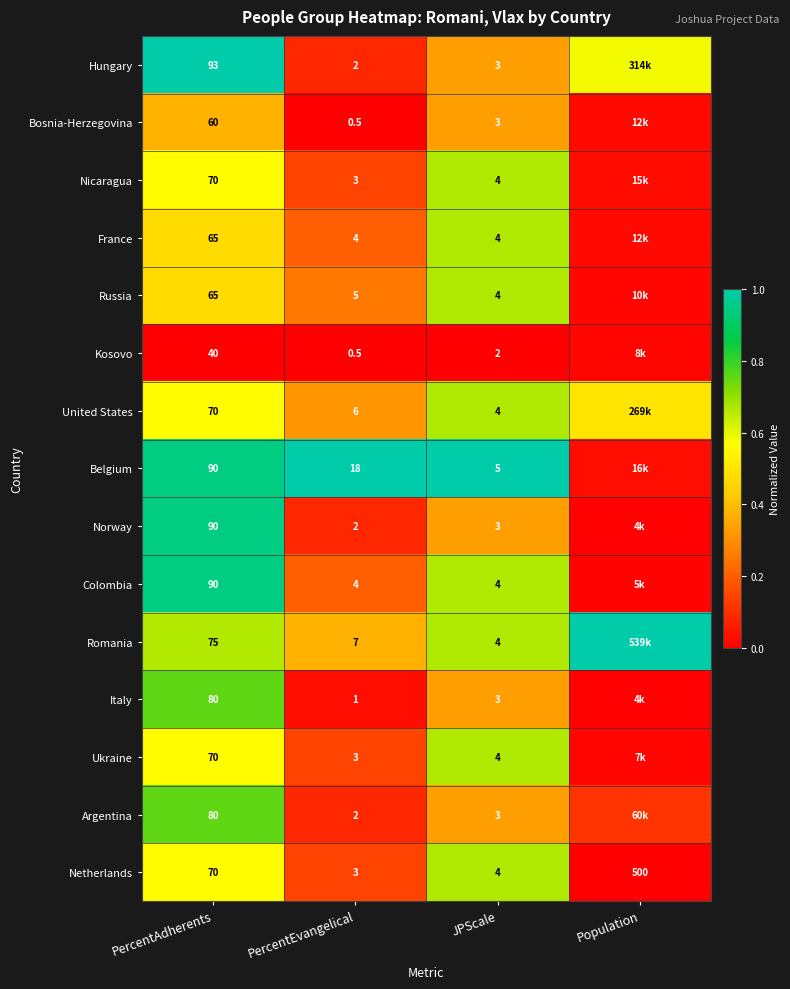

Between PercentAdherents and PercentEvangelical, which series saw the biggest shift?

Hungary